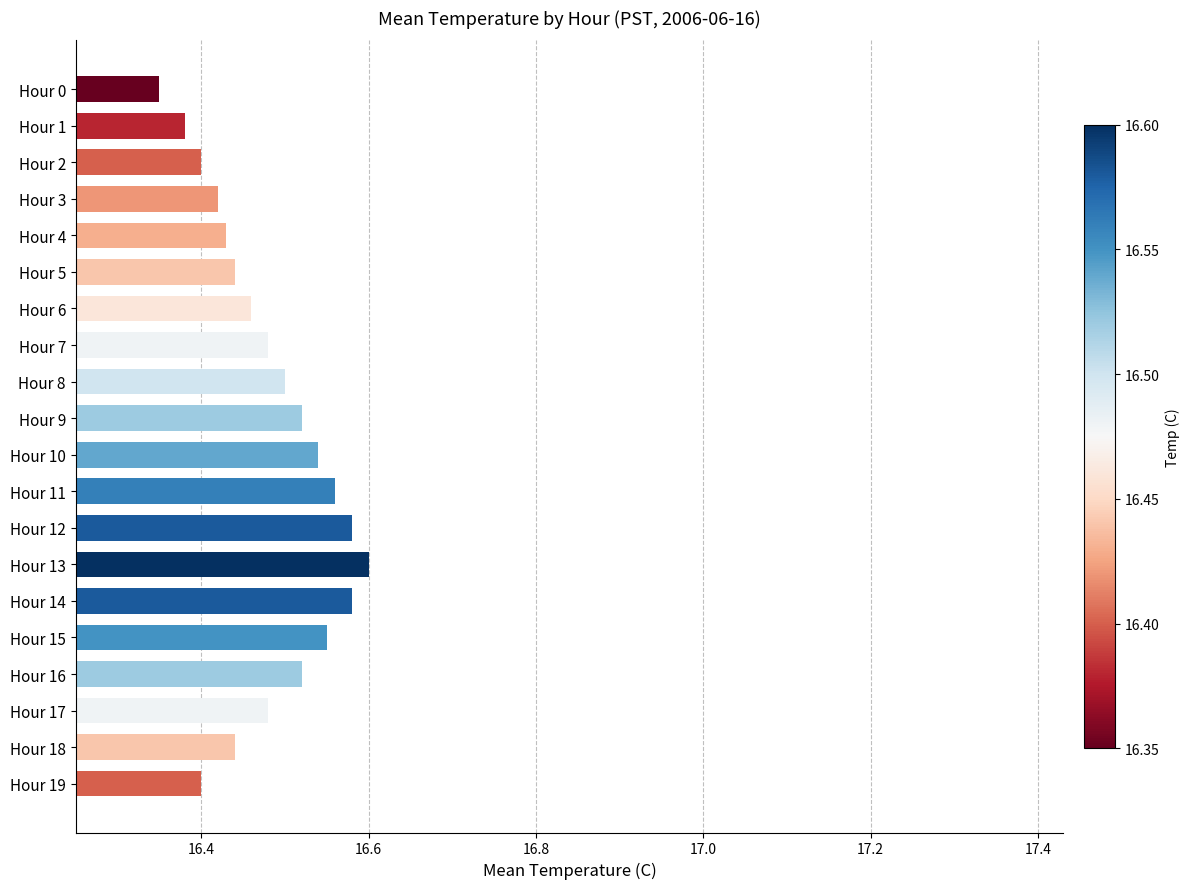

Between Hour 7 and Hour 9, which is larger?

Hour 9